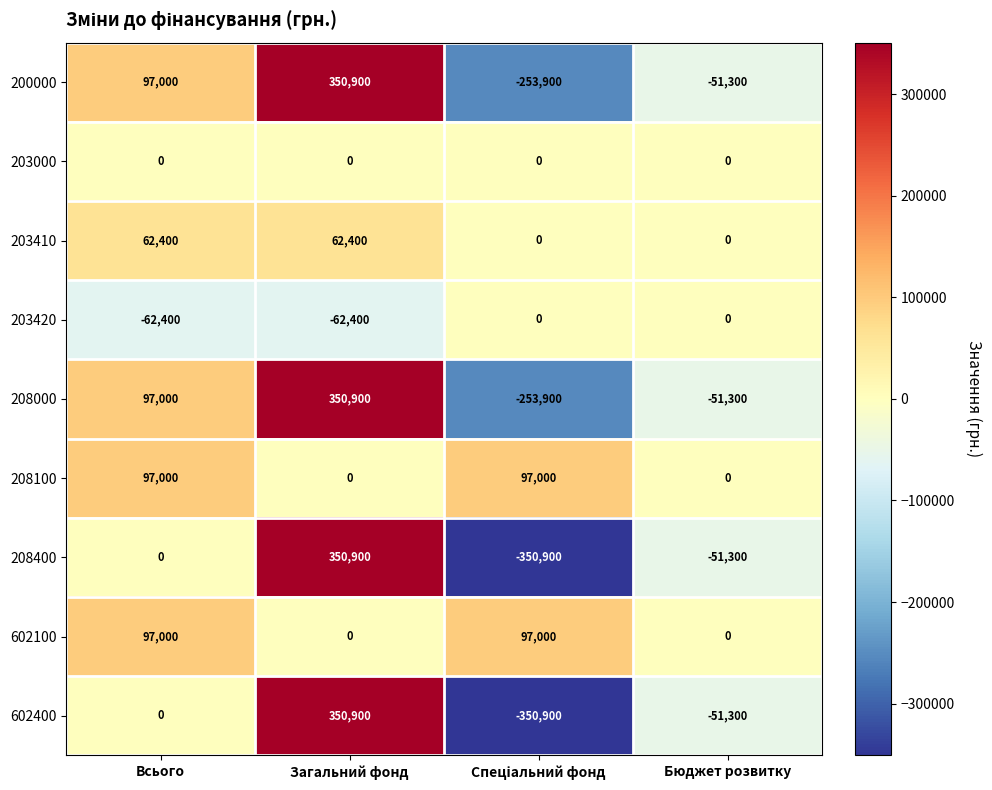

Count the number of categories in the chart.

4